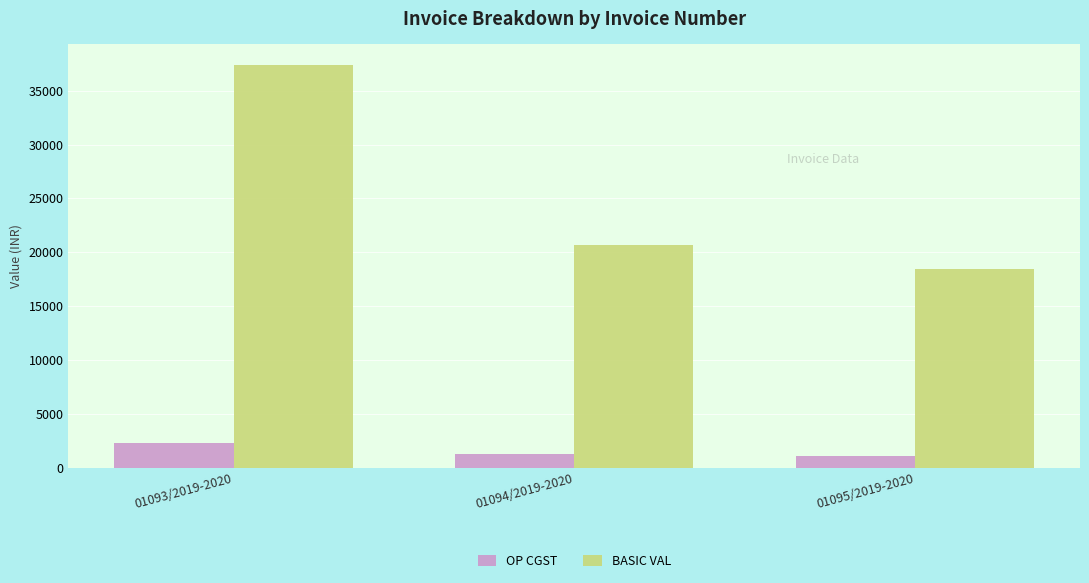

What is the average value of the BASIC VAL series?

25515.0